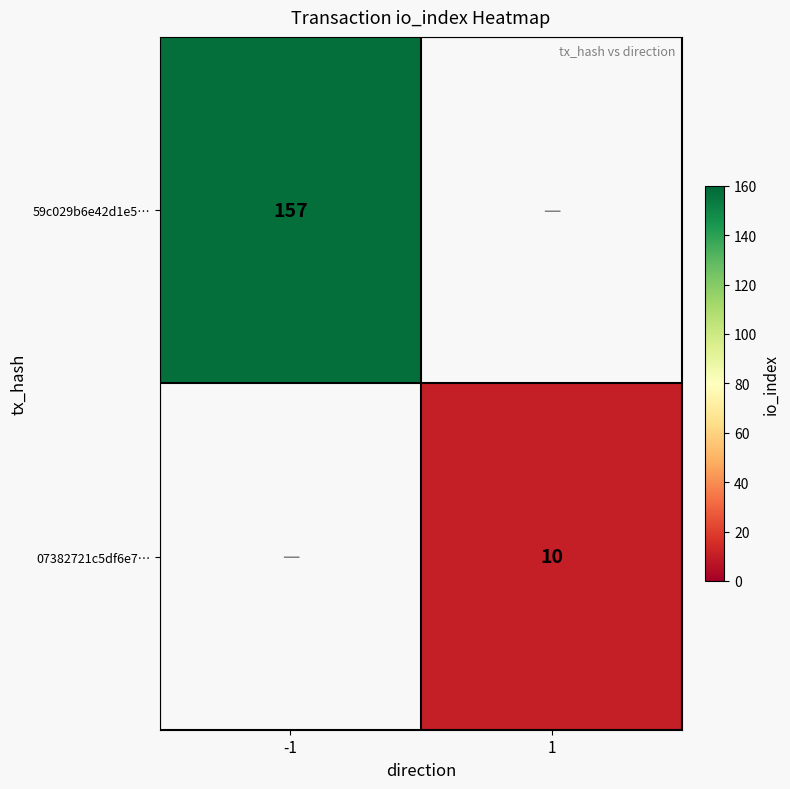

Is it true that 59c029b6e42d1e5… equals 228 at -1?

False